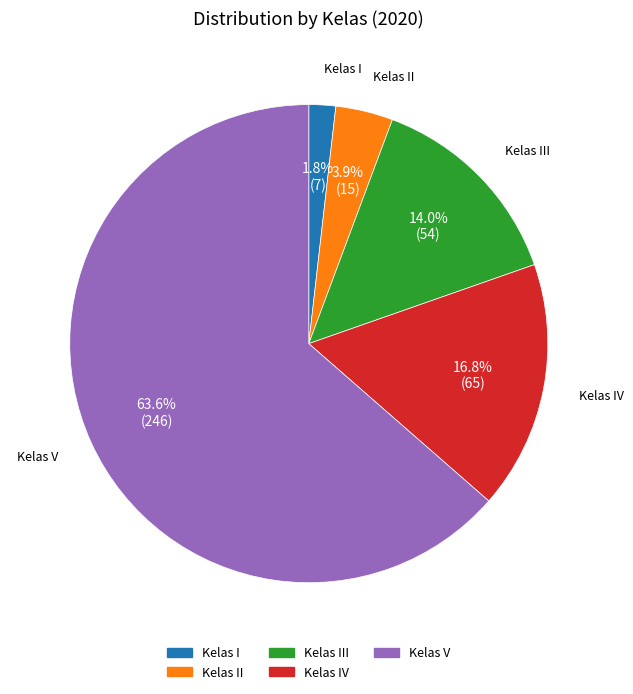

Is there a majority slice in this chart?

Yes